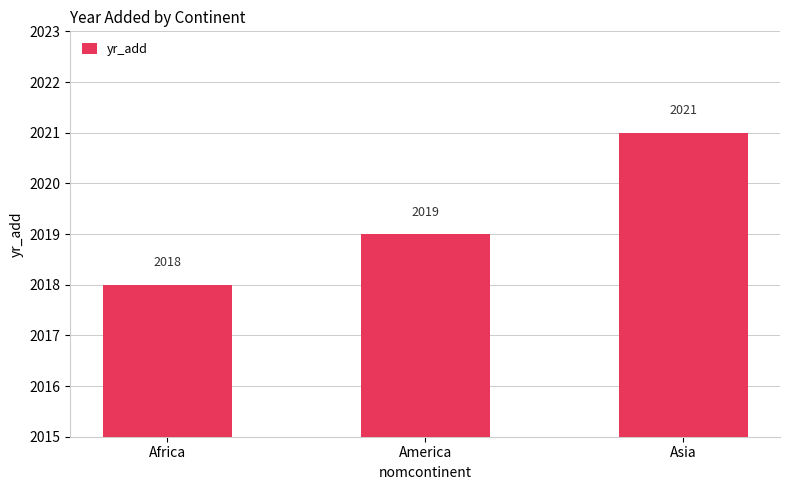

Is it true that the value at Africa is 2018?

True